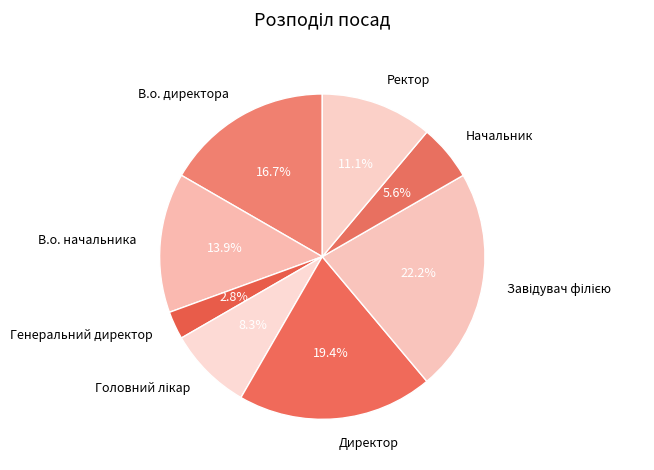

What is the smallest slice in the pie chart?

Генеральний директор